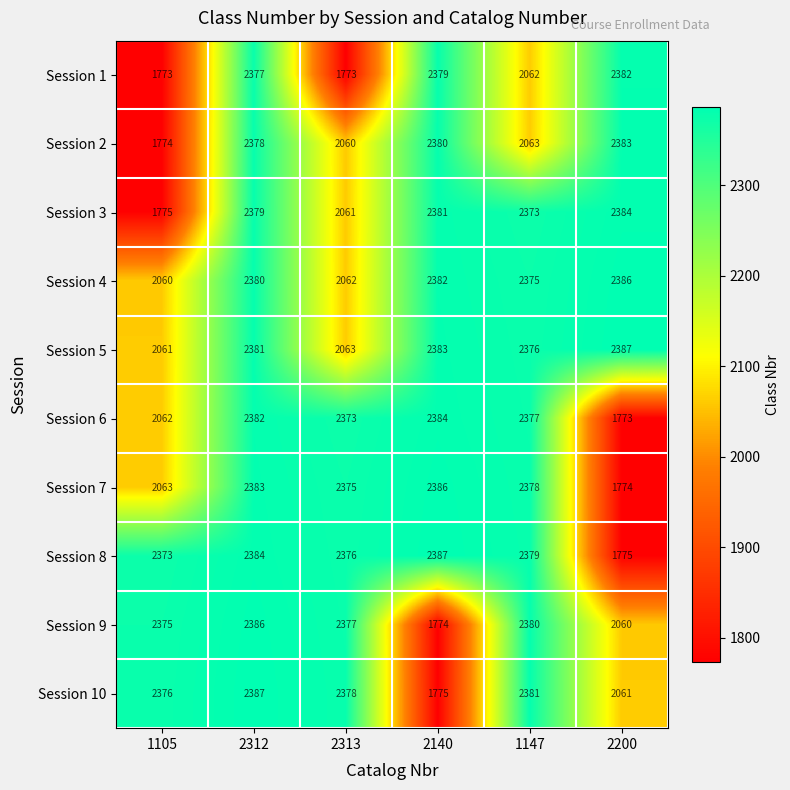

What is the difference between the highest and lowest values at 2313?

605